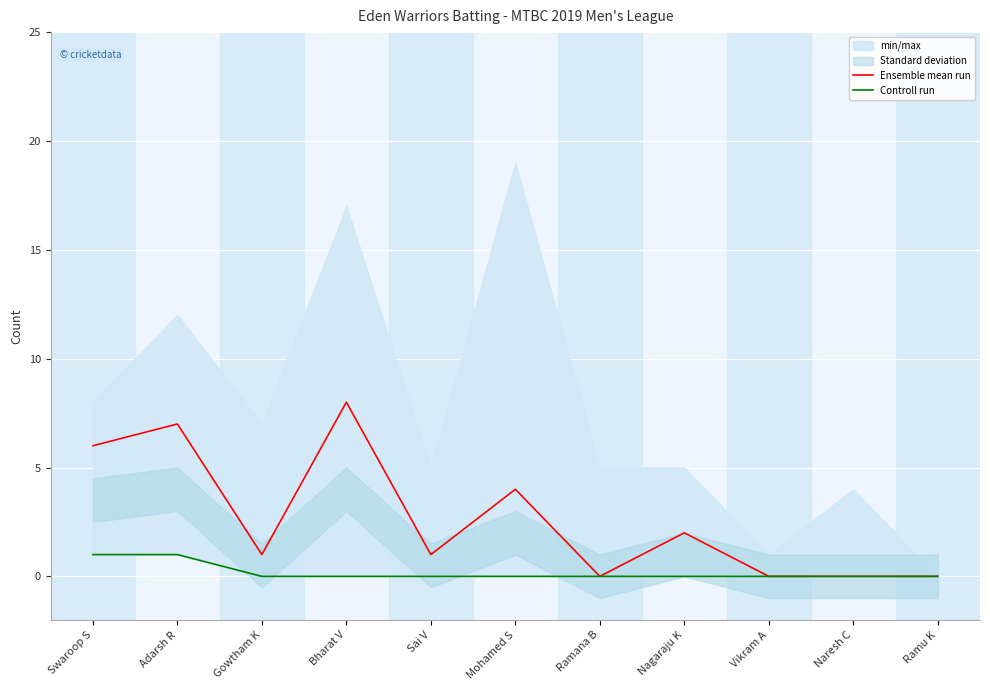

Is this an area chart (filled region under the line)?

No